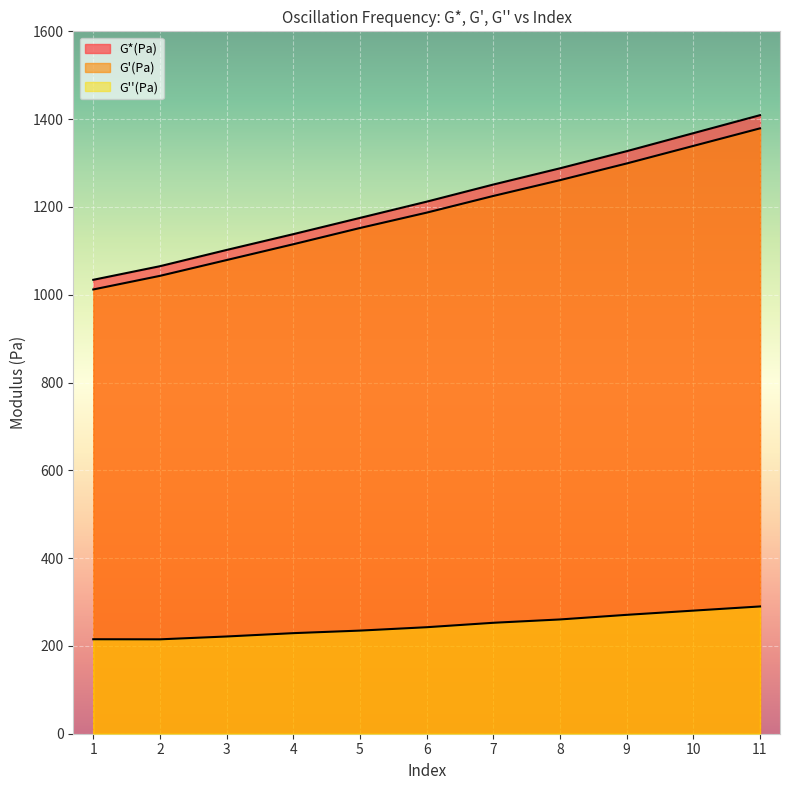

Where does the G'(Pa) series first go above 1187?

7